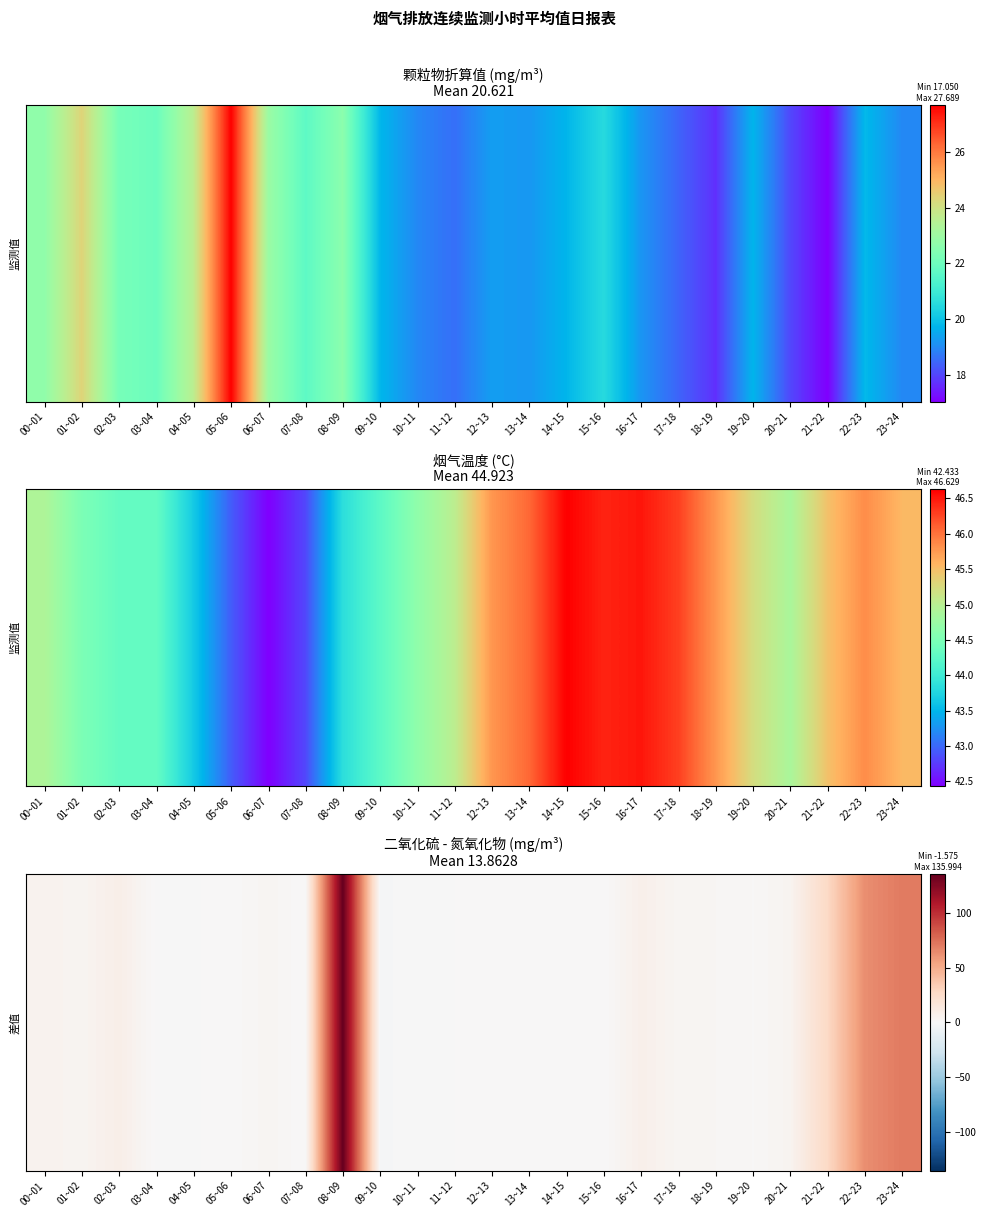

Reading right to left, extract all data points from this chart.

70.8	63.2	27.2	3.7	1.0	2.1	2.6	7.0	0.1	0.8	0.1	0.0	0.0	-0.0	-1.6	136.0	-0.1	2.8	0.3	-0.1	-0.2	8.1	3.5	5.0